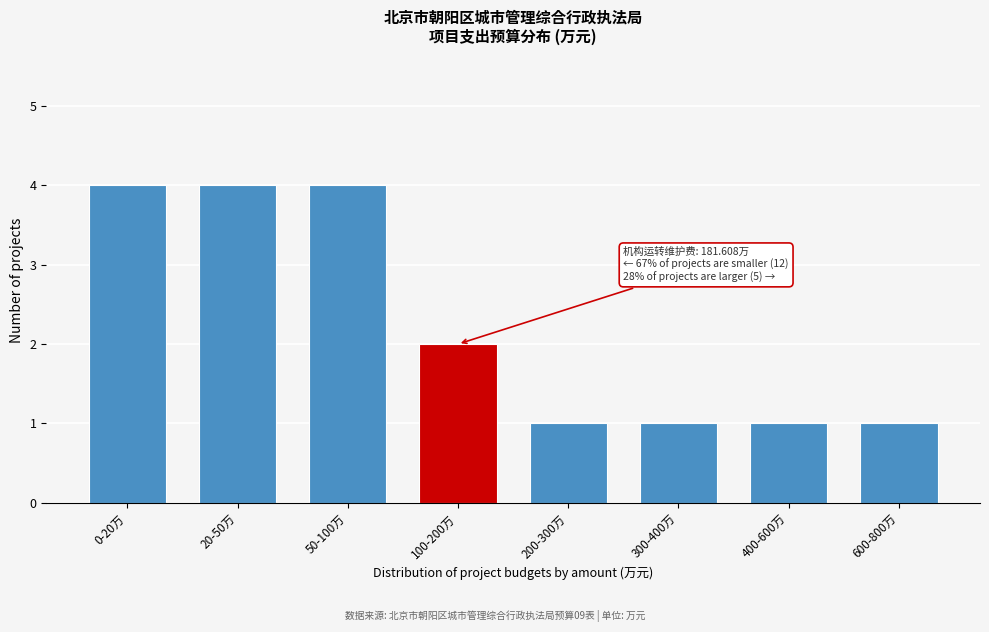

Reading left to right, transcribe all the data shown in this chart.

4	4	4	2	1	1	1	1